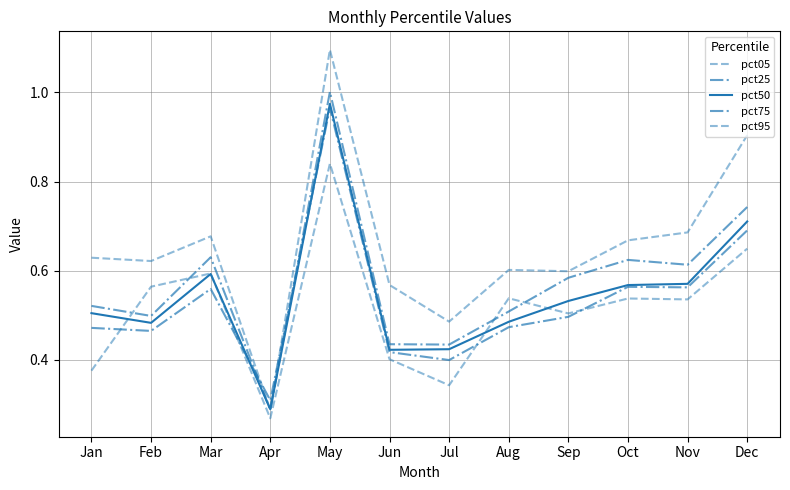

Rank the categories by pct50 value from lowest to highest.

Apr, Jun, Jul, Feb, Aug, Jan, Sep, Oct, Nov, Mar, Dec, May